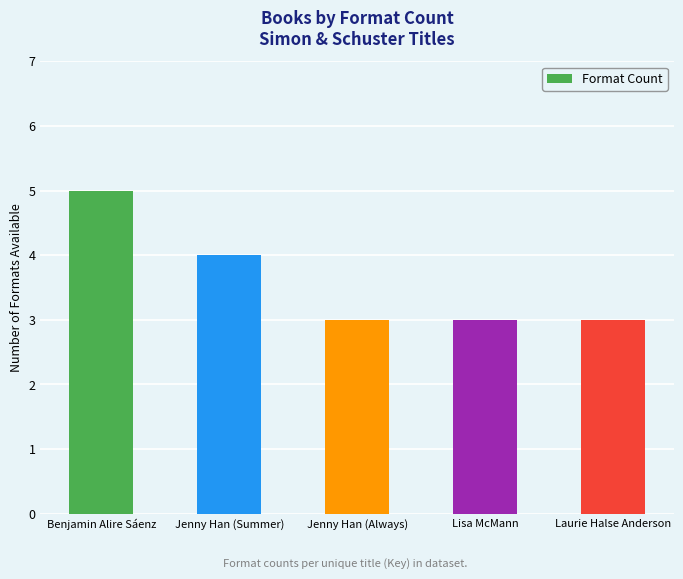

Which category has the highest value across all series?

Benjamin Alire Sáenz